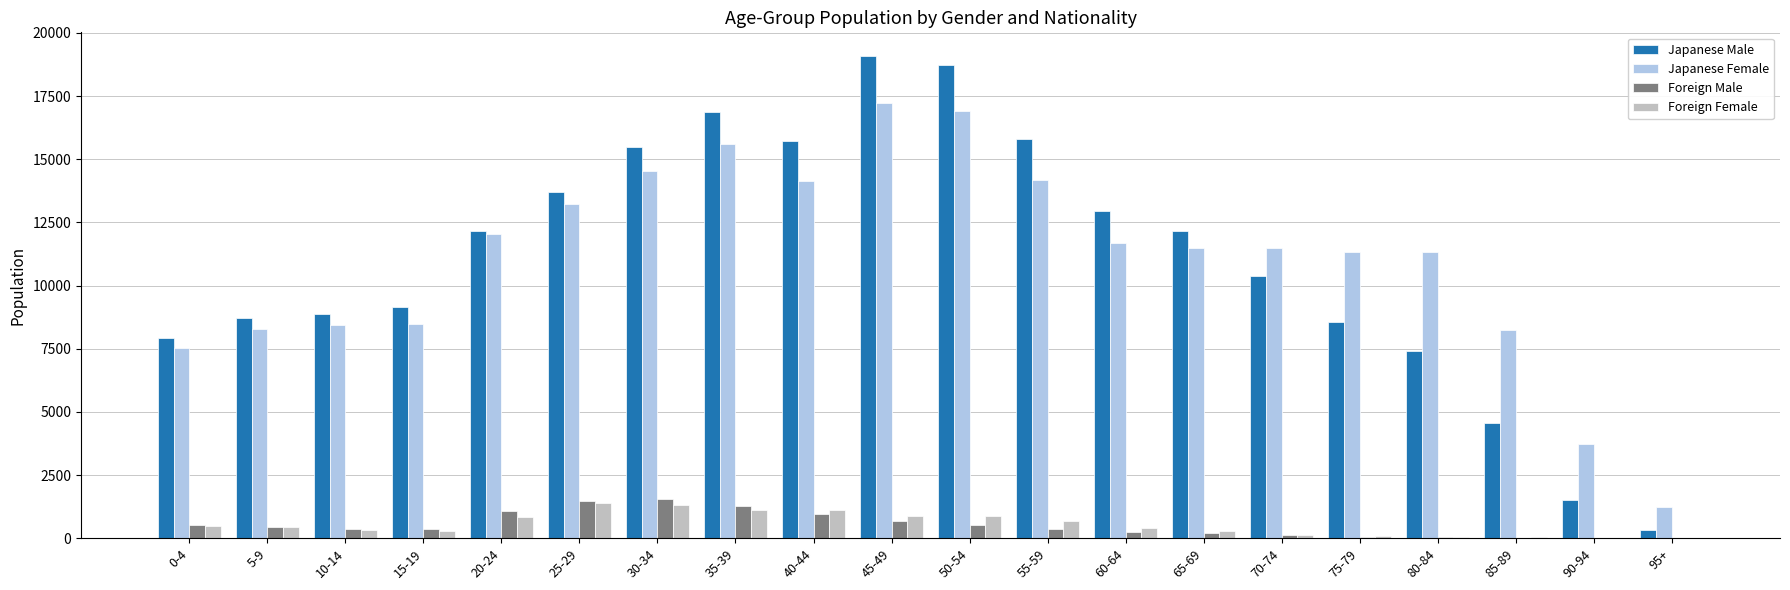

The Foreign Male series shows 459 at 5-9. True or false?

True